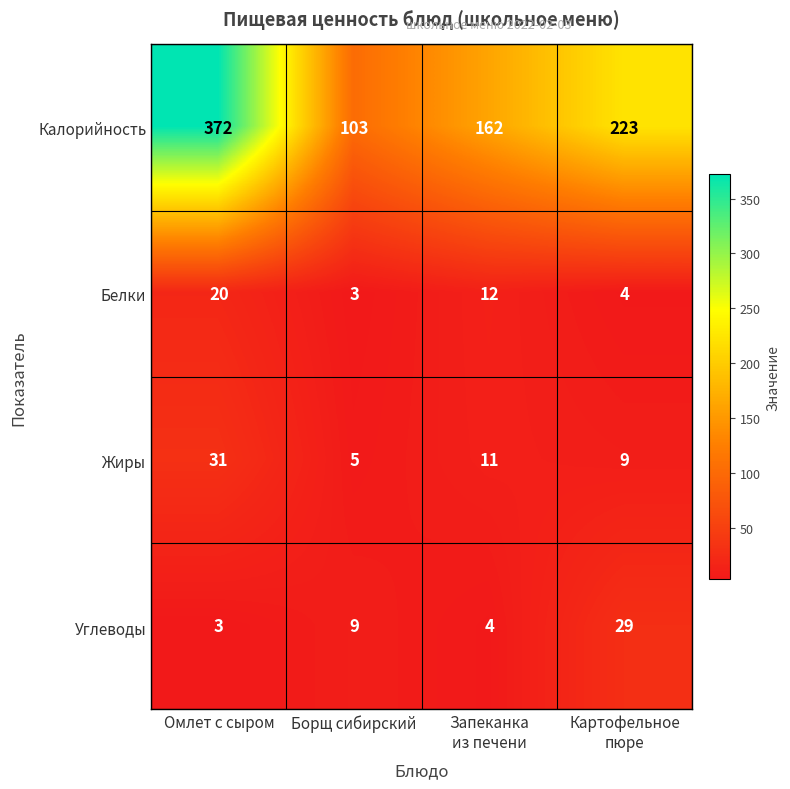

Read the Калорийность value at Борщ сибирский, to the nearest 10.

100